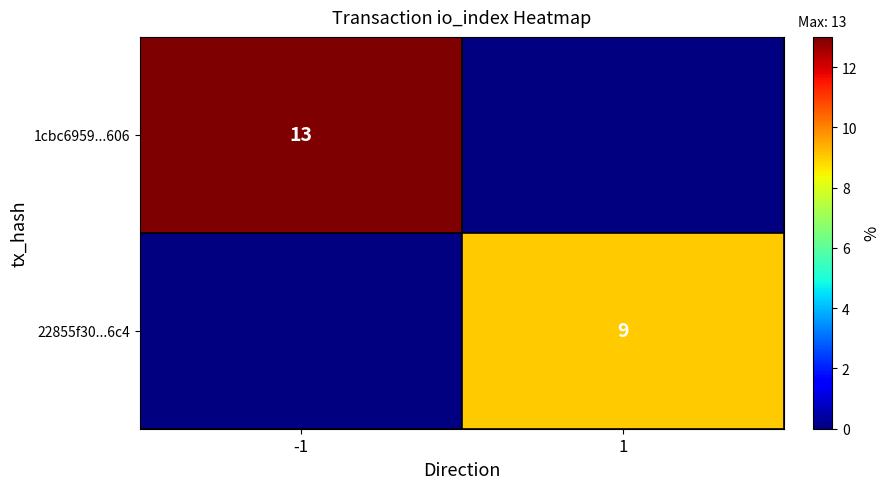

Is the value of 22855f30...6c4 at 1 greater than the value of 1cbc6959...606 at -1?

No